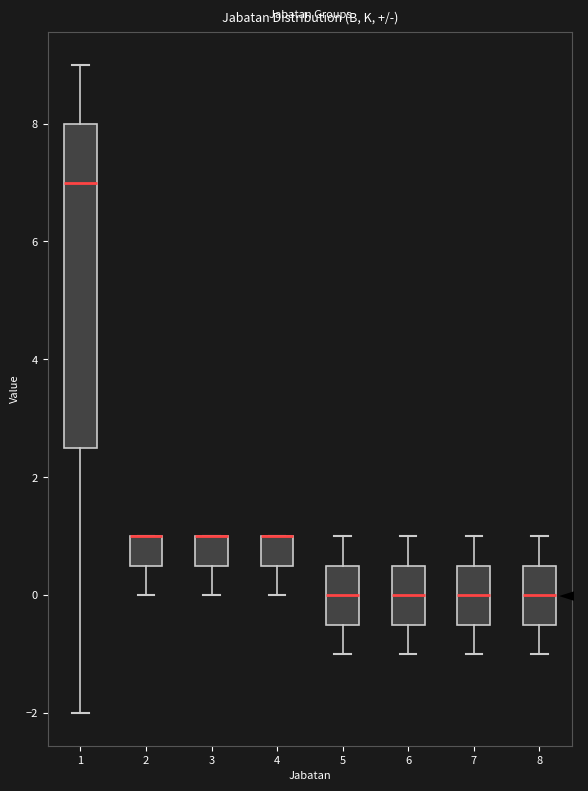

Reading left to right, transcribe this box plot: for each box, give where its median line is, the range the box spans, and where its two whiskers end, as read against the y-axis. The values are not printed on the chart, so give them approximately, as read against the axis.

1: median 7.0, box 2.6 to 8.0, whiskers -2.0 to 9.0
2: median 1.0 (drawn on the box's upper edge), box 0.6 to 1.0, whiskers 0.0 to 1.0
3: median 1.0 (drawn on the box's upper edge), box 0.6 to 1.0, whiskers 0.0 to 1.0
4: median 1.0 (drawn on the box's upper edge), box 0.6 to 1.0, whiskers 0.0 to 1.0
5: median 0.0, box -0.4 to 0.6, whiskers -1.0 to 1.0
6: median 0.0, box -0.4 to 0.6, whiskers -1.0 to 1.0
7: median 0.0, box -0.4 to 0.6, whiskers -1.0 to 1.0
8: median 0.0, box -0.4 to 0.6, whiskers -1.0 to 1.0